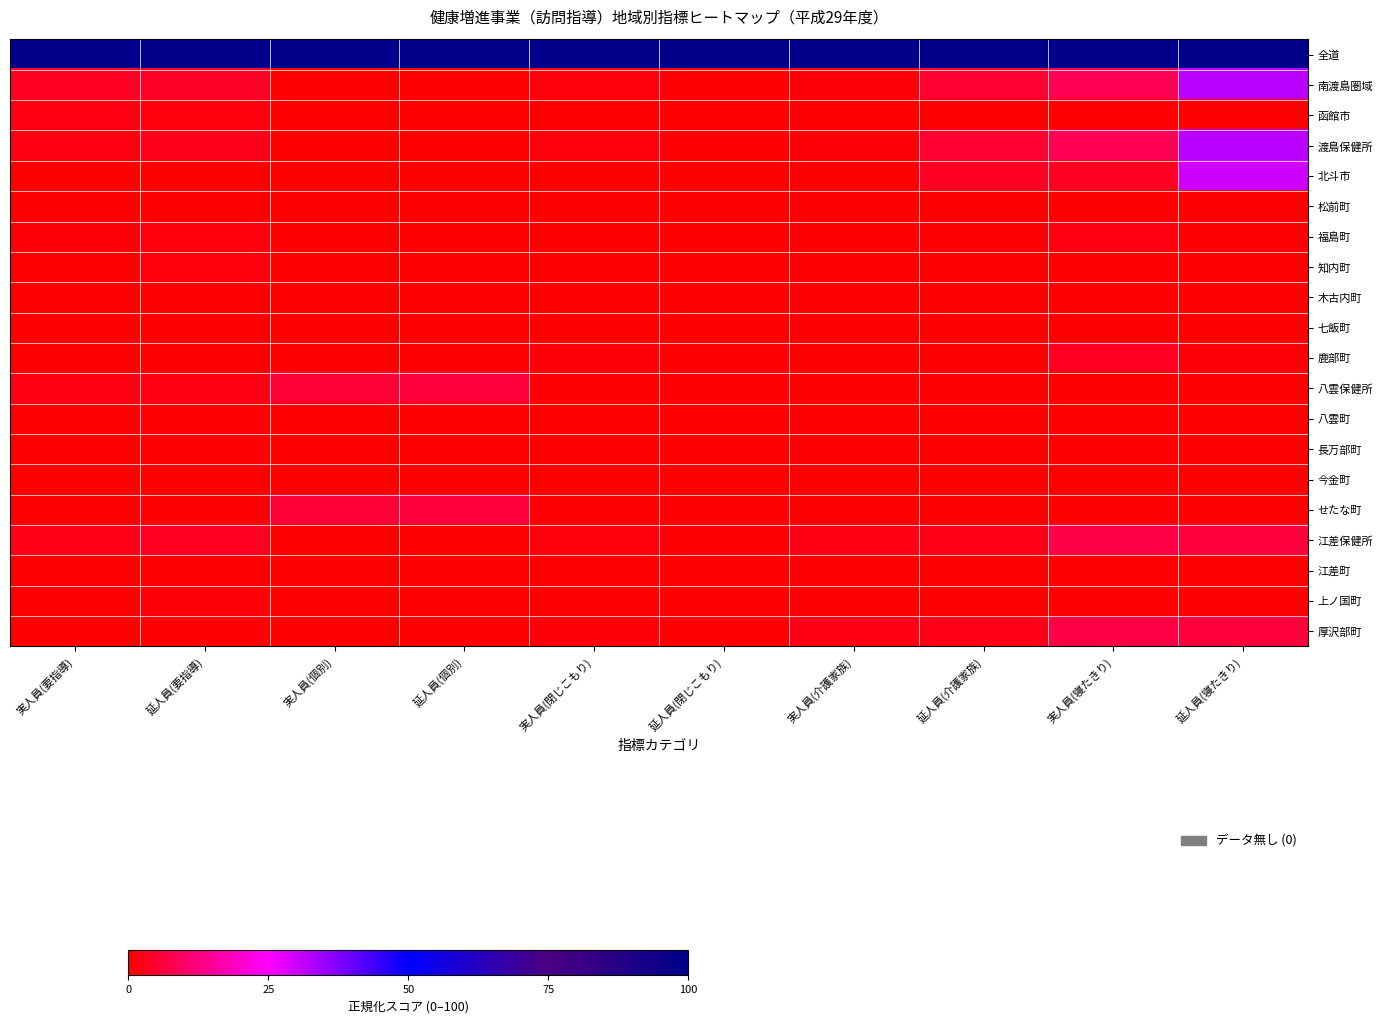

Reading left to right, transcribe all the data shown in this chart.

全道: 実人員(要指導)=100.0	延人員(要指導)=100.0	実人員(個別)=100.0	延人員(個別)=100.0	実人員(閉じこもり)=100.0	延人員(閉じこもり)=100.0	実人員(介護家族)=100.0	延人員(介護家族)=100.0	実人員(寝たきり)=100.0	延人員(寝たきり)=100.0
南渡島圏域: 実人員(要指導)=3.5	延人員(要指導)=4.3	実人員(個別)=0.0	延人員(個別)=0.0	実人員(閉じこもり)=1.2	延人員(閉じこもり)=0.7	実人員(介護家族)=0.9	延人員(介護家族)=4.9	実人員(寝たきり)=8.5	延人員(寝たきり)=31.7
函館市: 実人員(要指導)=1.6	延人員(要指導)=1.3	実人員(個別)=0.0	延人員(個別)=0.0	実人員(閉じこもり)=0.0	延人員(閉じこもり)=0.0	実人員(介護家族)=0.0	延人員(介護家族)=0.0	実人員(寝たきり)=0.0	延人員(寝たきり)=0.0
渡島保健所: 実人員(要指導)=1.9	延人員(要指導)=3.0	実人員(個別)=0.0	延人員(個別)=0.0	実人員(閉じこもり)=1.2	延人員(閉じこもり)=0.7	実人員(介護家族)=0.9	延人員(介護家族)=4.9	実人員(寝たきり)=8.5	延人員(寝たきり)=31.7
北斗市: 実人員(要指導)=0.0	延人員(要指導)=0.0	実人員(個別)=0.0	延人員(個別)=0.0	実人員(閉じこもり)=0.2	延人員(閉じこもり)=0.2	実人員(介護家族)=0.3	延人員(介護家族)=3.8	実人員(寝たきり)=3.4	延人員(寝たきり)=30.1
松前町: 実人員(要指導)=0.0	延人員(要指導)=0.1	実人員(個別)=0.0	延人員(個別)=0.0	実人員(閉じこもり)=0.0	延人員(閉じこもり)=0.0	実人員(介護家族)=0.2	延人員(介護家族)=0.2	実人員(寝たきり)=0.0	延人員(寝たきり)=0.0
福島町: 実人員(要指導)=0.8	延人員(要指導)=1.4	実人員(個別)=0.0	延人員(個別)=0.0	実人員(閉じこもり)=0.0	延人員(閉じこもり)=0.0	実人員(介護家族)=0.3	延人員(介護家族)=0.7	実人員(寝たきり)=1.7	延人員(寝たきり)=0.5
知内町: 実人員(要指導)=0.8	延人員(要指導)=1.2	実人員(個別)=0.0	延人員(個別)=0.0	実人員(閉じこもり)=0.0	延人員(閉じこもり)=0.0	実人員(介護家族)=0.0	延人員(介護家族)=0.0	実人員(寝たきり)=0.0	延人員(寝たきり)=0.0
木古内町: 実人員(要指導)=0.0	延人員(要指導)=0.0	実人員(個別)=0.0	延人員(個別)=0.0	実人員(閉じこもり)=0.0	延人員(閉じこもり)=0.0	実人員(介護家族)=0.0	延人員(介護家族)=0.0	実人員(寝たきり)=0.0	延人員(寝たきり)=0.0
七飯町: 実人員(要指導)=0.1	延人員(要指導)=0.2	実人員(個別)=0.0	延人員(個別)=0.0	実人員(閉じこもり)=0.0	延人員(閉じこもり)=0.0	実人員(介護家族)=0.0	延人員(介護家族)=0.0	実人員(寝たきり)=0.0	延人員(寝たきり)=0.0
鹿部町: 実人員(要指導)=0.1	延人員(要指導)=0.1	実人員(個別)=0.0	延人員(個別)=0.0	実人員(閉じこもり)=1.0	延人員(閉じこもり)=0.5	実人員(介護家族)=0.2	延人員(介護家族)=0.1	実人員(寝たきり)=3.4	延人員(寝たきり)=1.1
八雲保健所: 実人員(要指導)=1.7	延人員(要指導)=1.7	実人員(個別)=5.4	延人員(個別)=6.1	実人員(閉じこもり)=0.2	延人員(閉じこもり)=0.5	実人員(介護家族)=0.4	延人員(介護家族)=0.4	実人員(寝たきり)=0.0	延人員(寝たきり)=0.0
八雲町: 実人員(要指導)=0.6	延人員(要指導)=0.5	実人員(個別)=0.0	延人員(個別)=0.0	実人員(閉じこもり)=0.0	延人員(閉じこもり)=0.0	実人員(介護家族)=0.1	延人員(介護家族)=0.1	実人員(寝たきり)=0.0	延人員(寝たきり)=0.0
長万部町: 実人員(要指導)=0.4	延人員(要指導)=0.4	実人員(個別)=0.0	延人員(個別)=0.0	実人員(閉じこもり)=0.0	延人員(閉じこもり)=0.0	実人員(介護家族)=0.3	延人員(介護家族)=0.3	実人員(寝たきり)=0.0	延人員(寝たきり)=0.0
今金町: 実人員(要指導)=0.2	延人員(要指導)=0.2	実人員(個別)=0.0	延人員(個別)=0.0	実人員(閉じこもり)=0.0	延人員(閉じこもり)=0.0	実人員(介護家族)=0.0	延人員(介護家族)=0.0	実人員(寝たきり)=0.0	延人員(寝たきり)=0.0
せたな町: 実人員(要指導)=0.6	延人員(要指導)=0.5	実人員(個別)=5.4	延人員(個別)=6.1	実人員(閉じこもり)=0.2	延人員(閉じこもり)=0.5	実人員(介護家族)=0.0	延人員(介護家族)=0.0	実人員(寝たきり)=0.0	延人員(寝たきり)=0.0
江差保健所: 実人員(要指導)=2.7	延人員(要指導)=3.4	実人員(個別)=0.0	延人員(個別)=0.0	実人員(閉じこもり)=1.2	延人員(閉じこもり)=0.7	実人員(介護家族)=2.1	延人員(介護家族)=2.4	実人員(寝たきり)=6.8	延人員(寝たきり)=6.0
江差町: 実人員(要指導)=0.3	延人員(要指導)=0.3	実人員(個別)=0.0	延人員(個別)=0.0	実人員(閉じこもり)=0.0	延人員(閉じこもり)=0.0	実人員(介護家族)=0.0	延人員(介護家族)=0.0	実人員(寝たきり)=0.0	延人員(寝たきり)=0.0
上ノ国町: 実人員(要指導)=0.6	延人員(要指導)=1.0	実人員(個別)=0.0	延人員(個別)=0.0	実人員(閉じこもり)=0.2	延人員(閉じこもり)=0.1	実人員(介護家族)=0.0	延人員(介護家族)=0.0	実人員(寝たきり)=0.0	延人員(寝たきり)=0.0
厚沢部町: 実人員(要指導)=0.3	延人員(要指導)=0.6	実人員(個別)=0.0	延人員(個別)=0.0	実人員(閉じこもり)=1.0	延人員(閉じこもり)=0.6	実人員(介護家族)=2.1	延人員(介護家族)=2.4	実人員(寝たきり)=6.8	延人員(寝たきり)=6.0